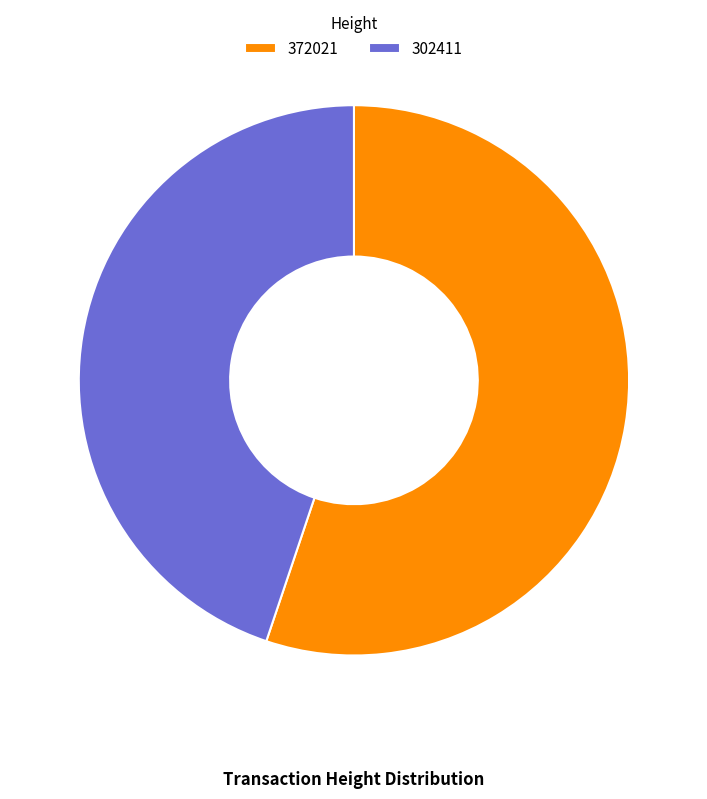

Which has a higher value, 302411 or 372021?

372021